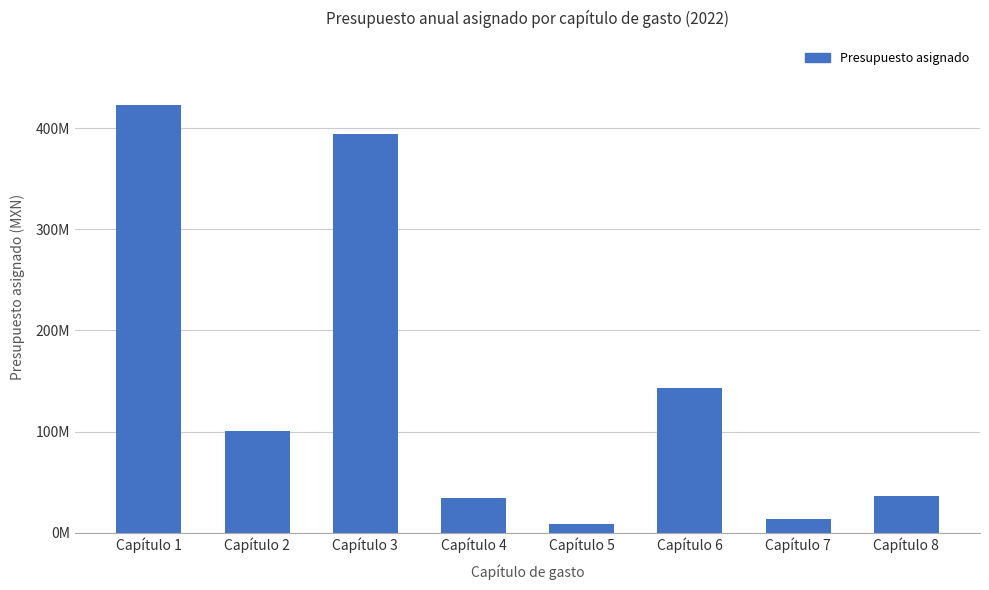

Does the chart contain stacked bars?

No